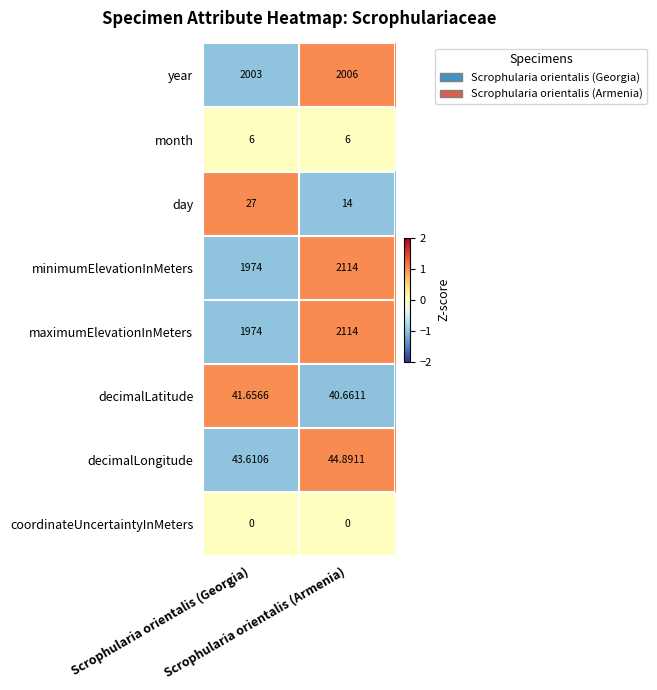

At which category is the sum across all series the highest?

Scrophularia orientalis (Armenia)